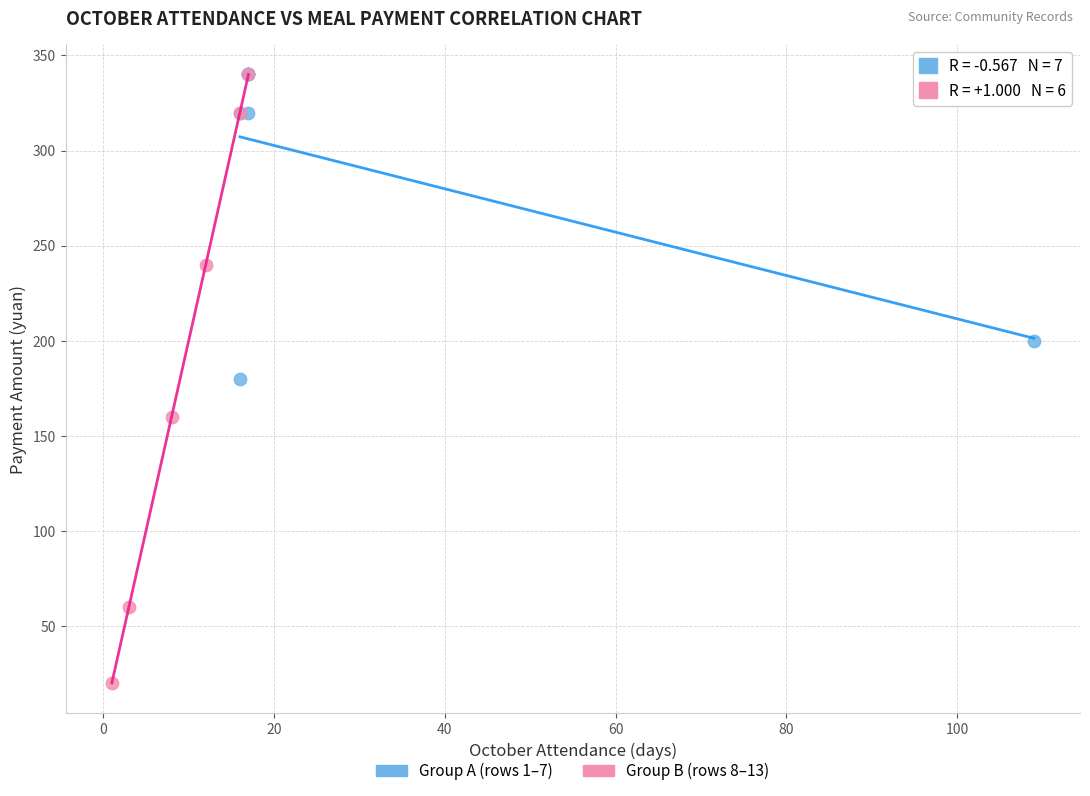

What are all the series names shown in the legend?

Group A (rows 1–7), Group B (rows 8–13)